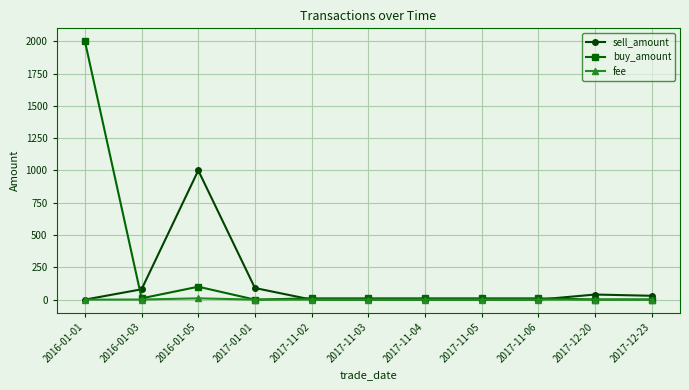

How many data points in sell_amount are above 0?

5